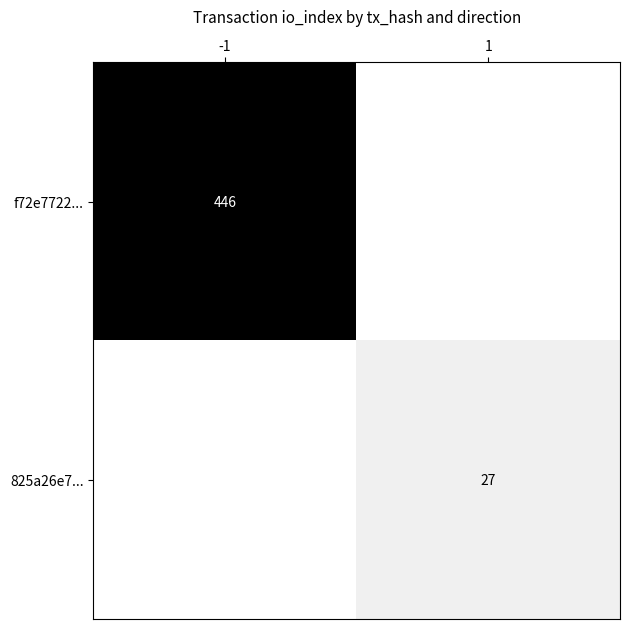

Is it true that 825a26e7... equals 27 at 1?

True